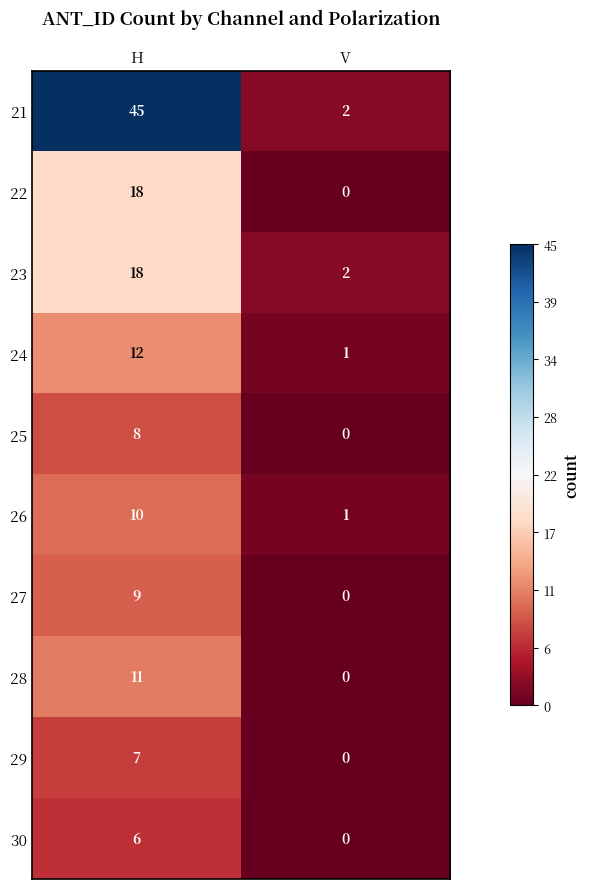

Reading left to right, transcribe all the data shown in this chart.

21: H=45	V=2
22: H=18	V=0
23: H=18	V=2
24: H=12	V=1
25: H=8	V=0
26: H=10	V=1
27: H=9	V=0
28: H=11	V=0
29: H=7	V=0
30: H=6	V=0